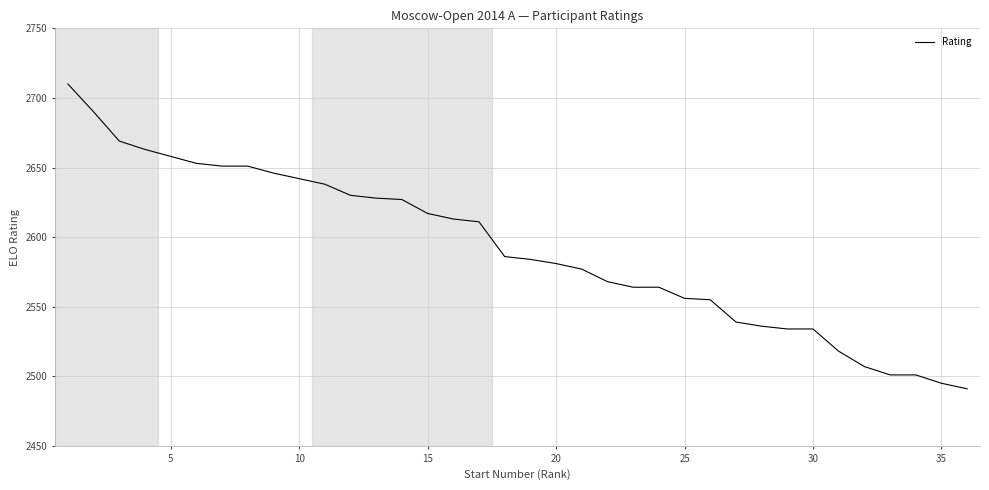

How many lines are shown in the chart?

1